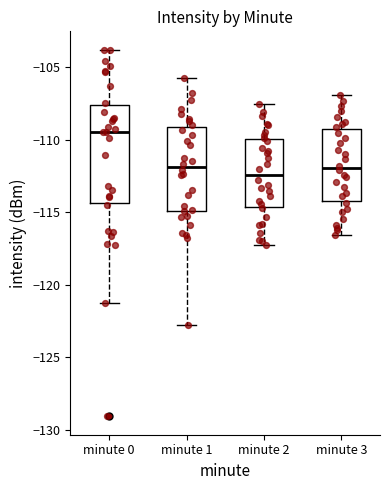

Which box is the tallest, from its lower edge to its upper edge?

minute 0